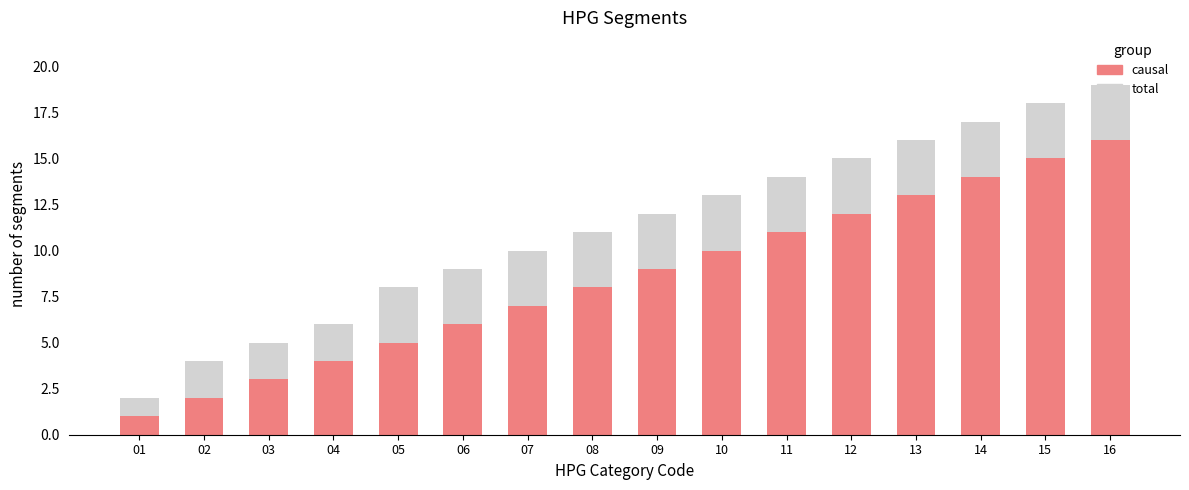

What is the difference between the causal values at 16 and 05?

11